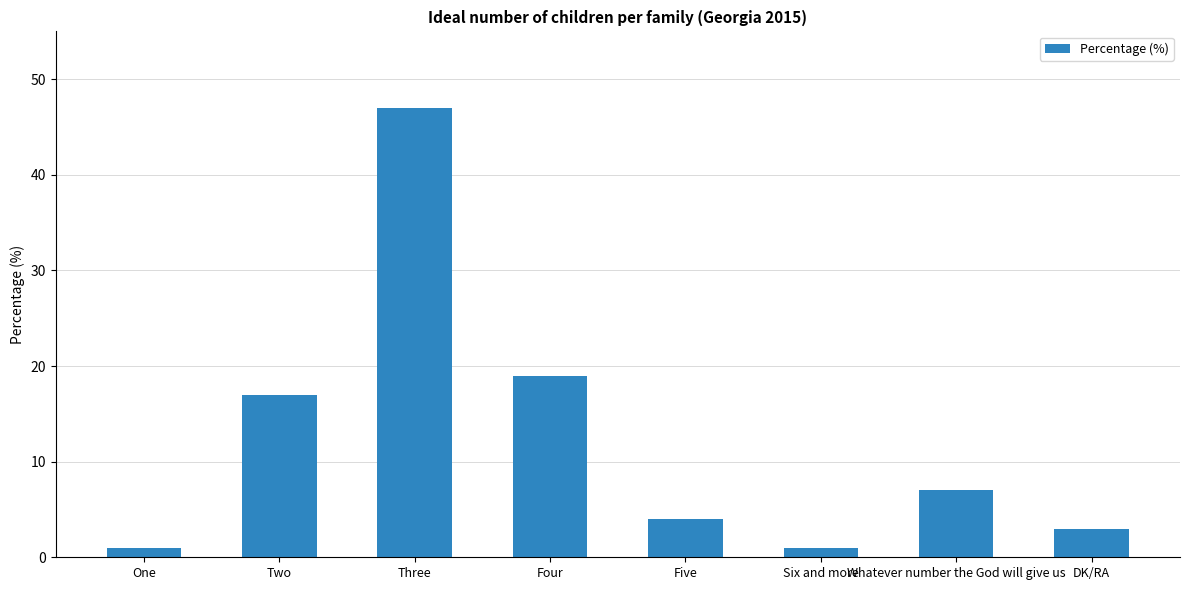

Count the number of categories in the chart.

8